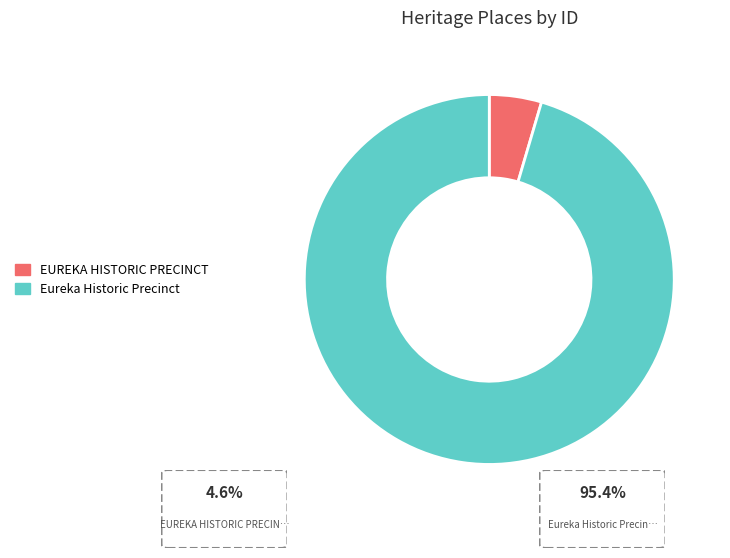

Approximately how many times larger is the value at Eureka Historic Precinct compared to EUREKA HISTORIC PRECINCT?

20.9